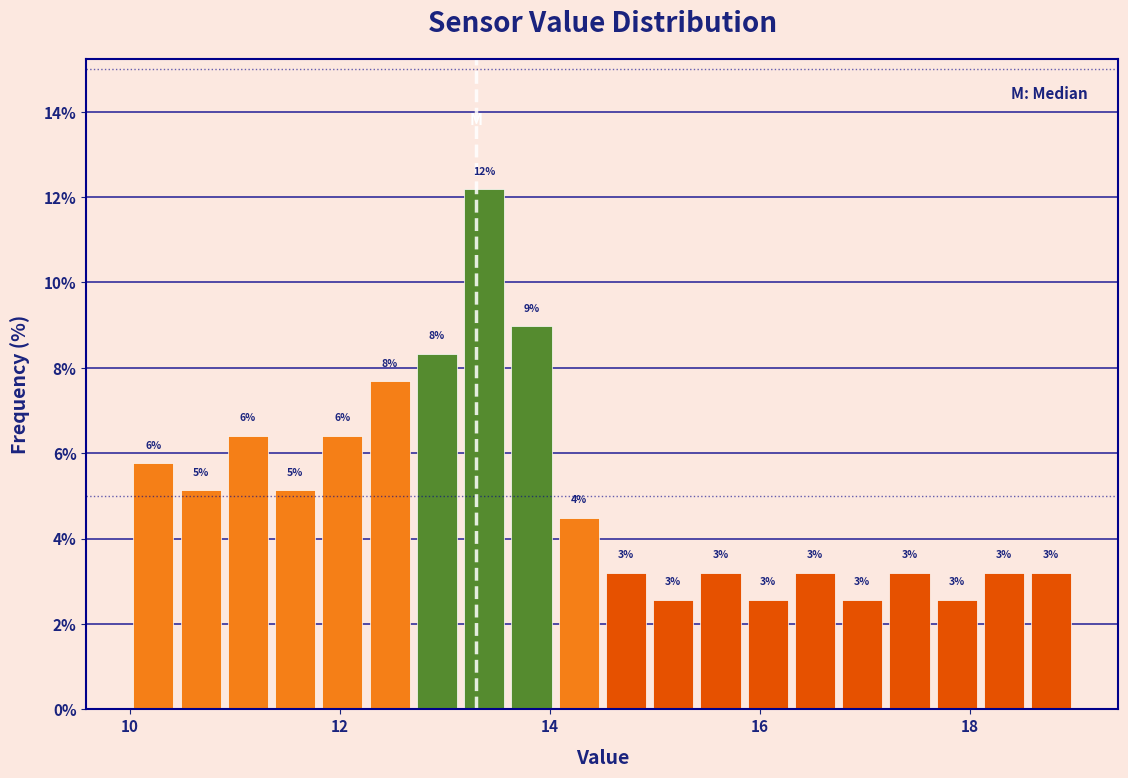

Read against the x-axis, roughly where is the centre of the tallest bar?

13.4